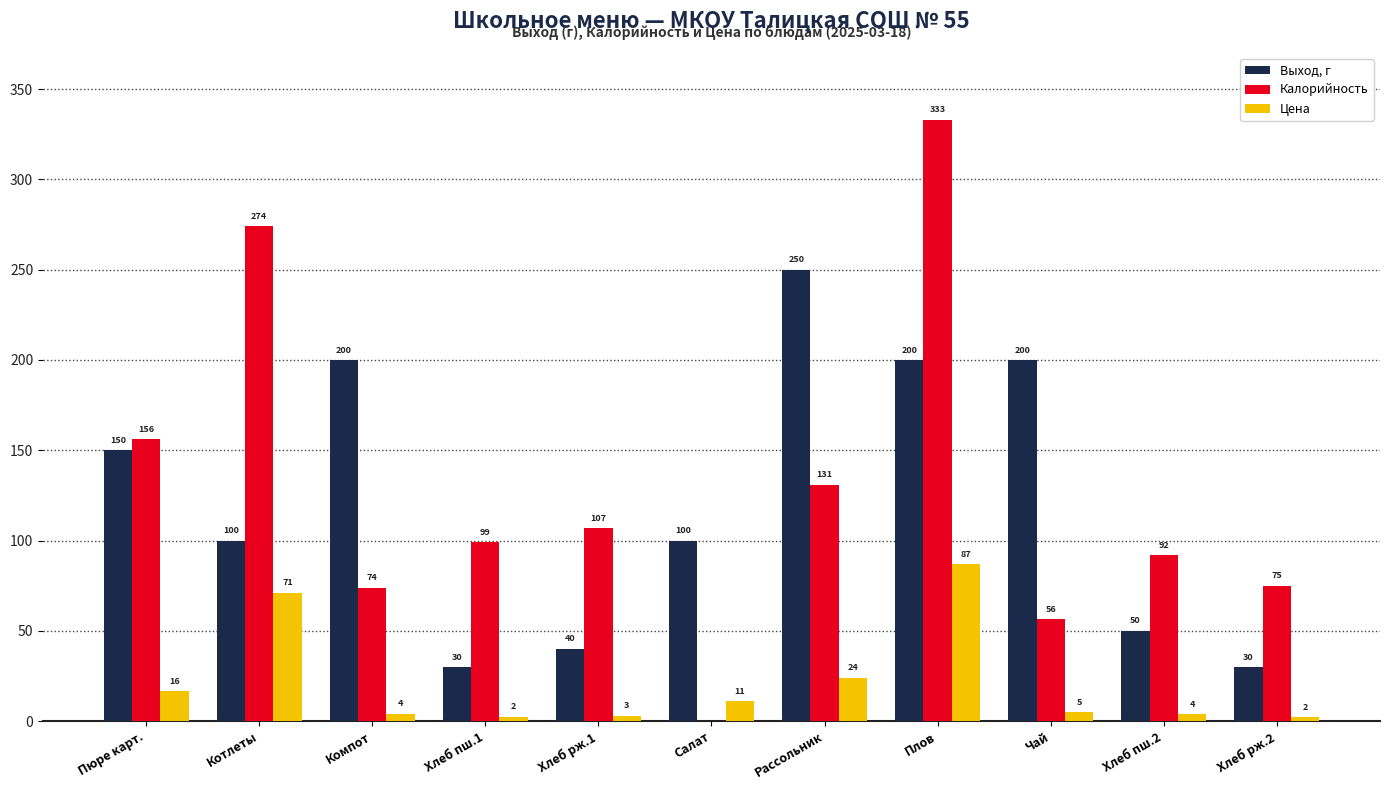

At which category is the sum across all series the highest?

Плов